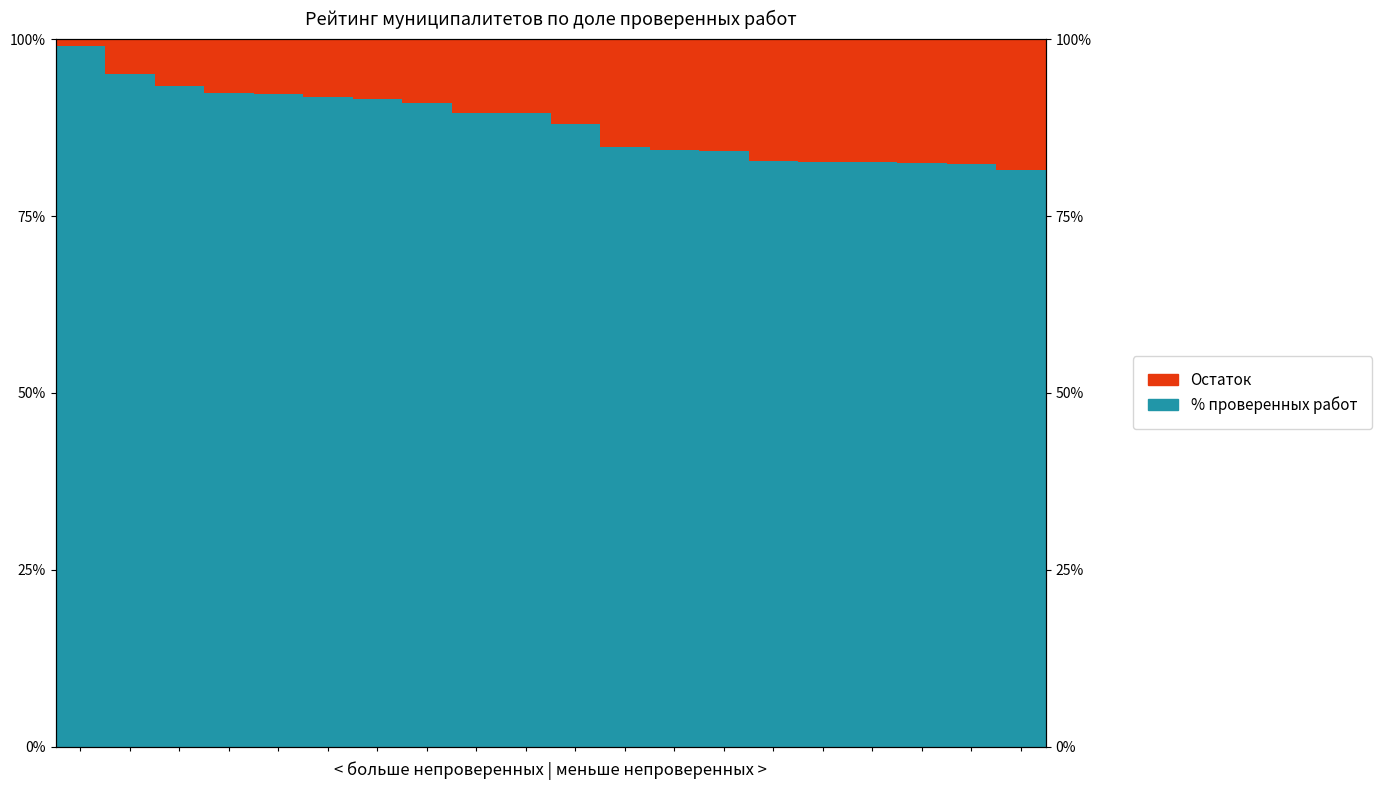

Are the bars horizontal?

No